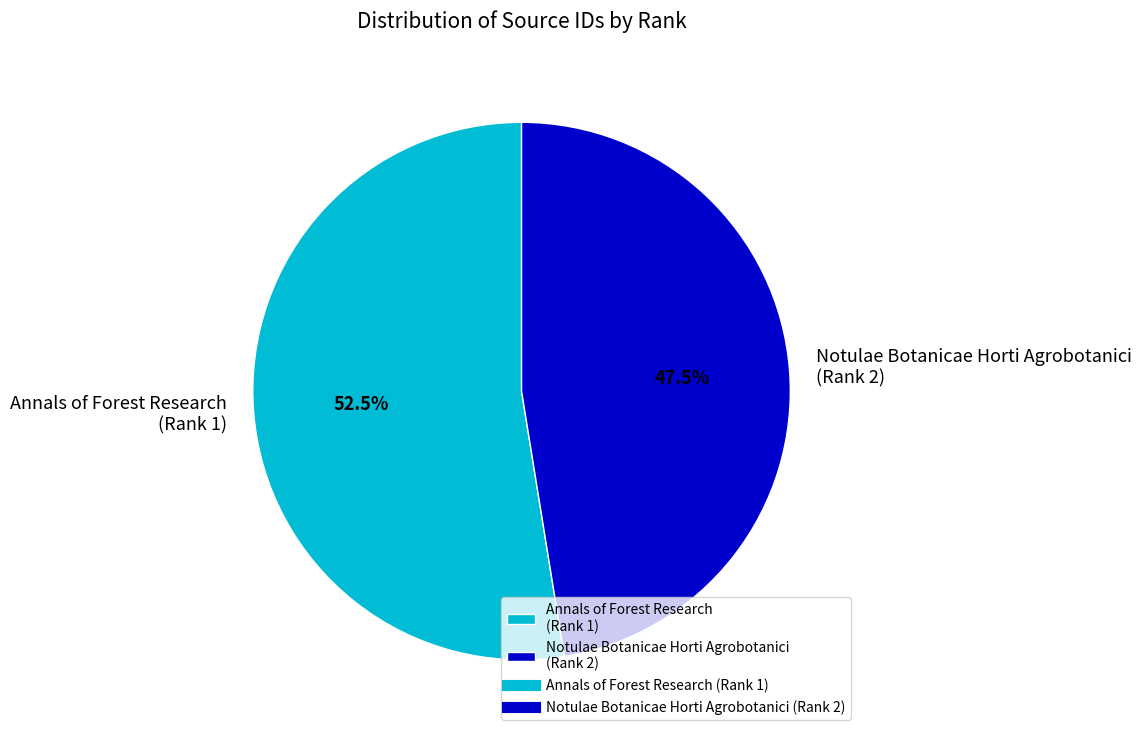

To the nearest percent, what is the average slice percentage?

50%